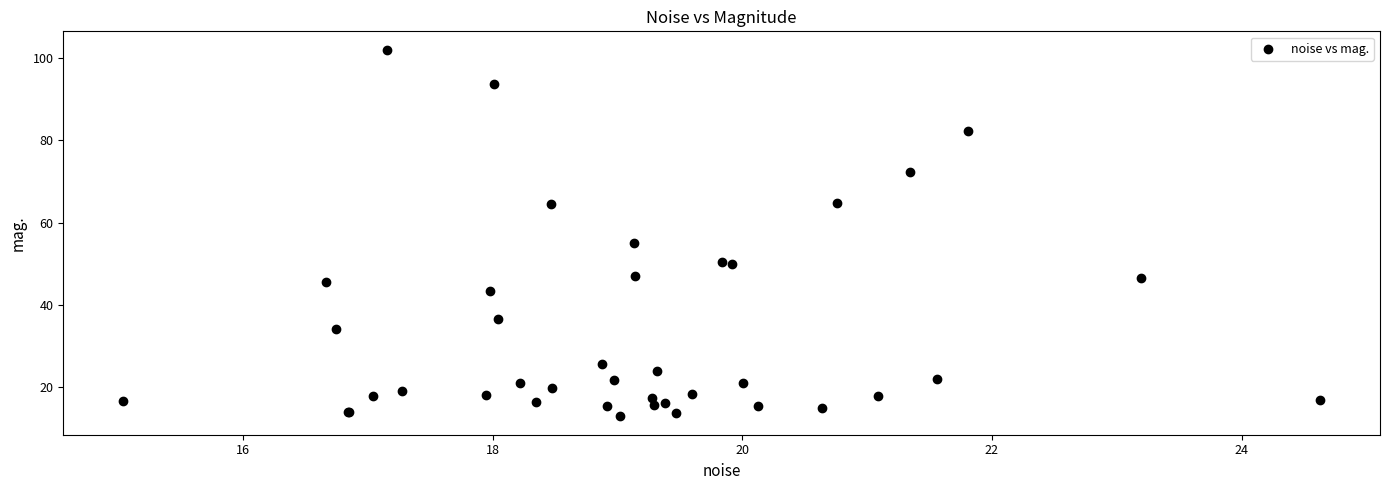

What Y value in the scatter plot is closest to 57?

55.2